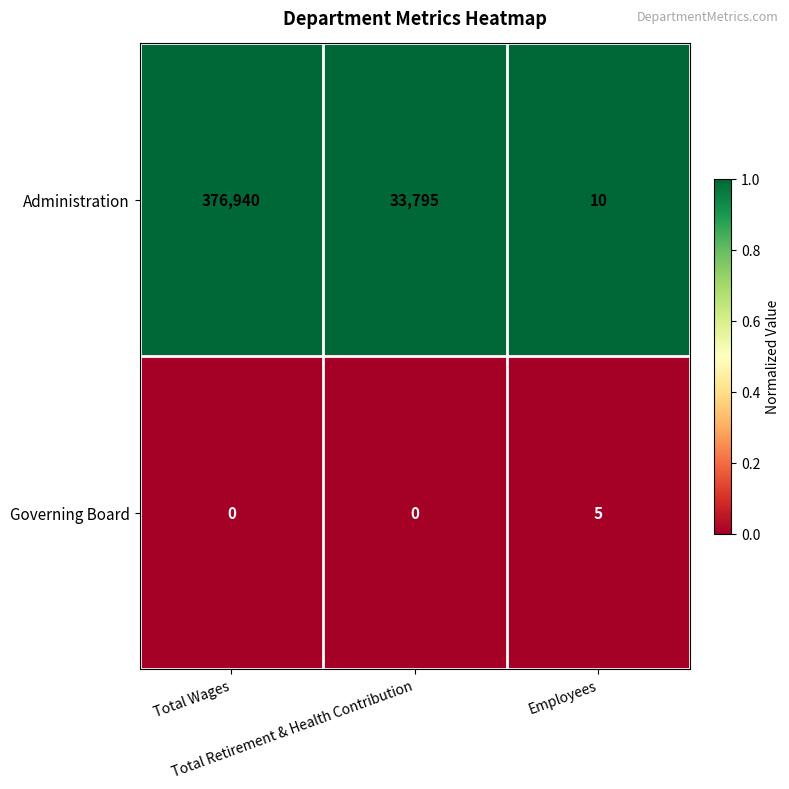

Which series has the largest range (max minus min)?

Administration